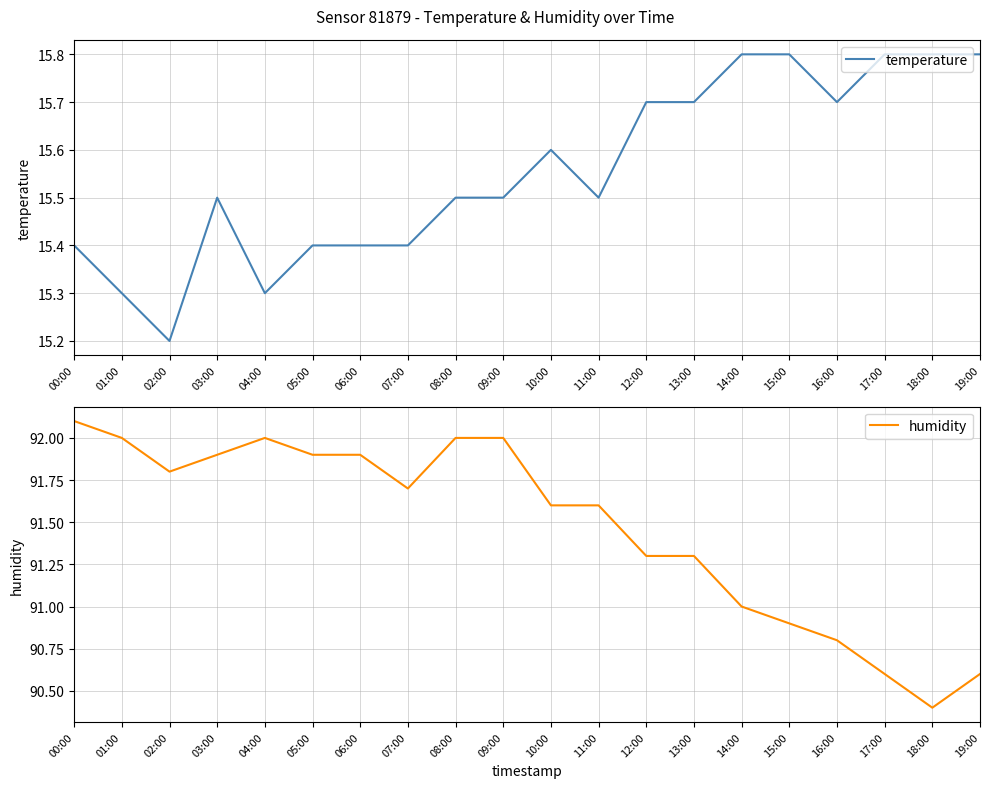

Does the chart display data point markers on the line(s)?

No